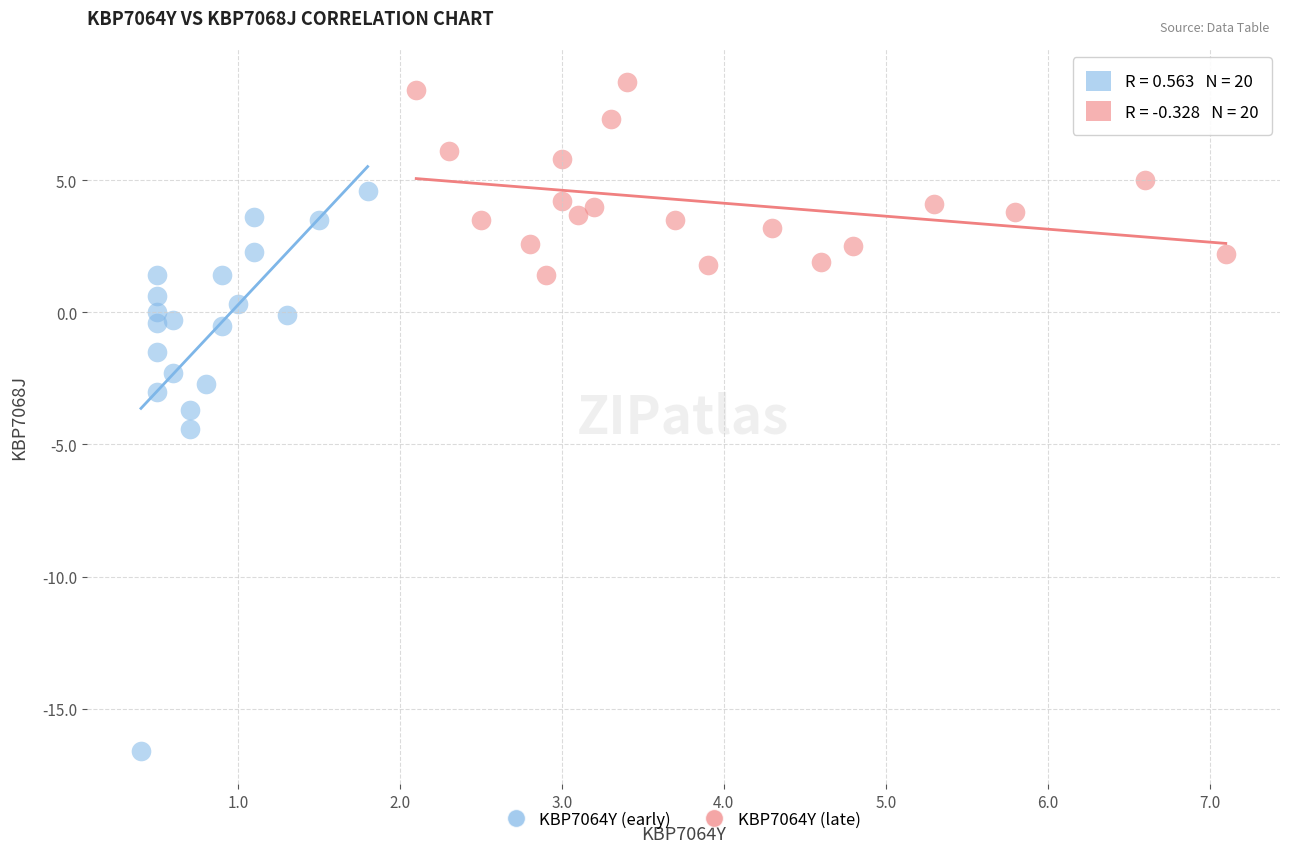

Which series reaches the minimum Y coordinate?

KBP7064Y (early)